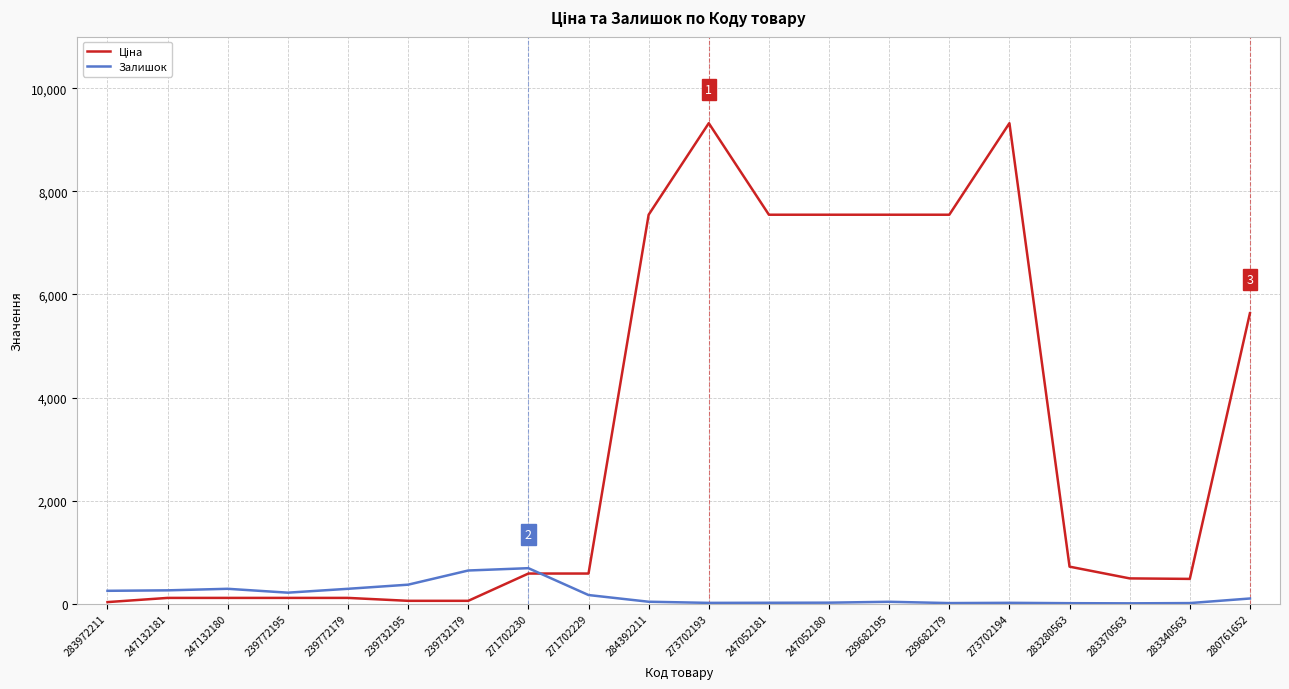

Where does the Залишок series first go above 102?

283972211